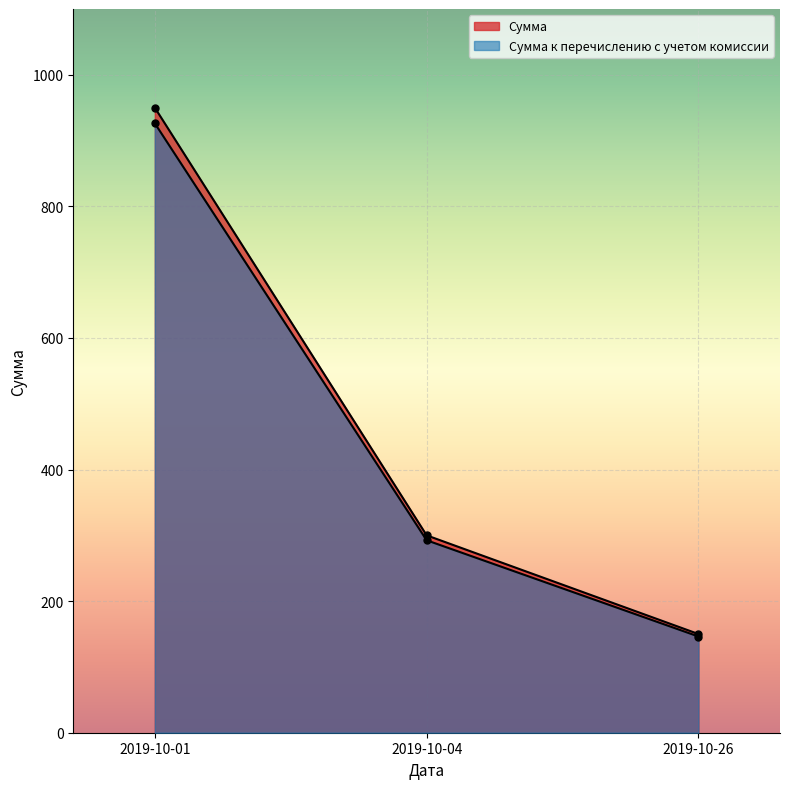

What is the value of the Сумма point at the 1st from the left?

950.0